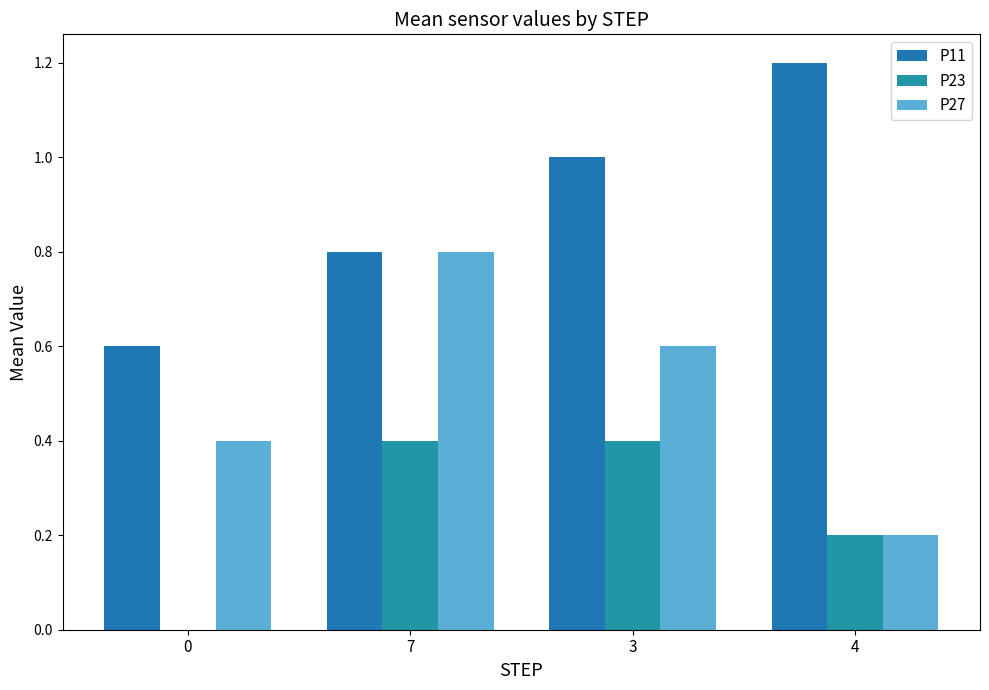

Are the bars grouped side by side (vs. stacked)?

Yes